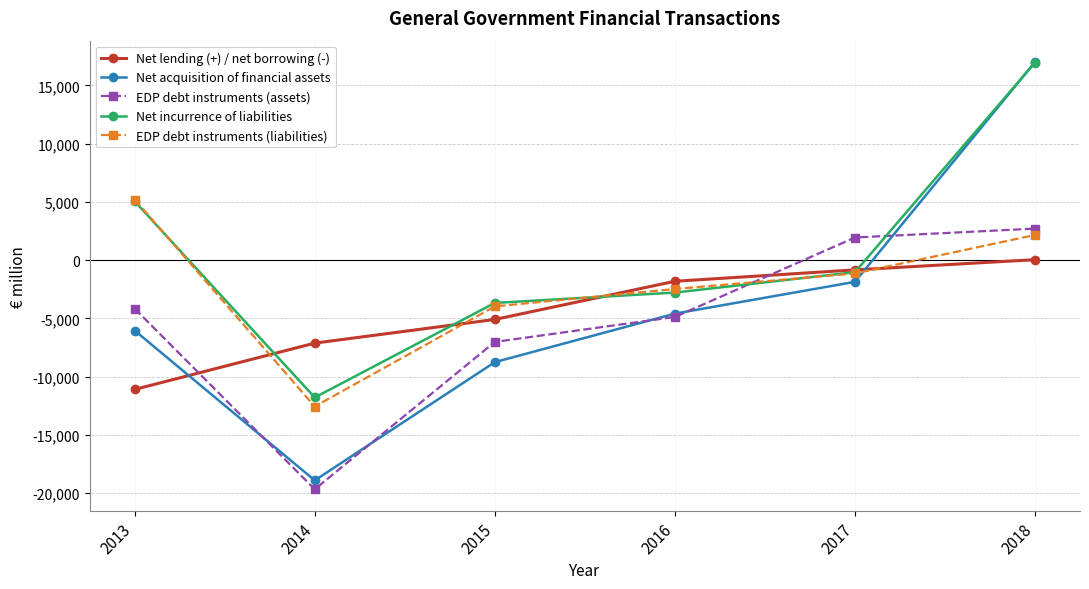

True or false: EDP debt instruments (assets) has more than 2 points higher than both neighbors.

False